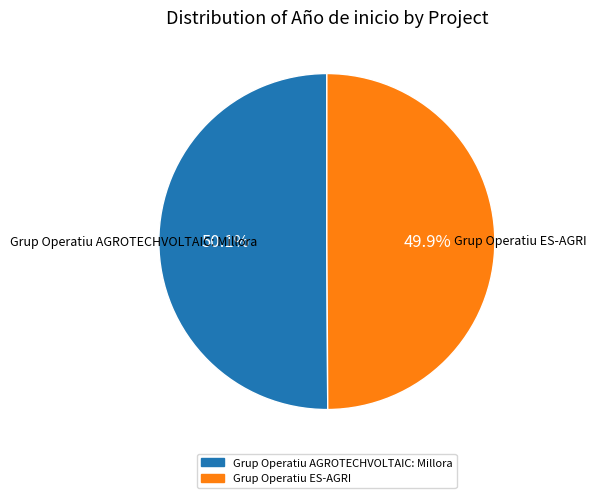

What is the ratio of the value at Grup Operatiu AGROTECHVOLTAIC: Millora to the value at Grup Operatiu ES-AGRI?

1.0